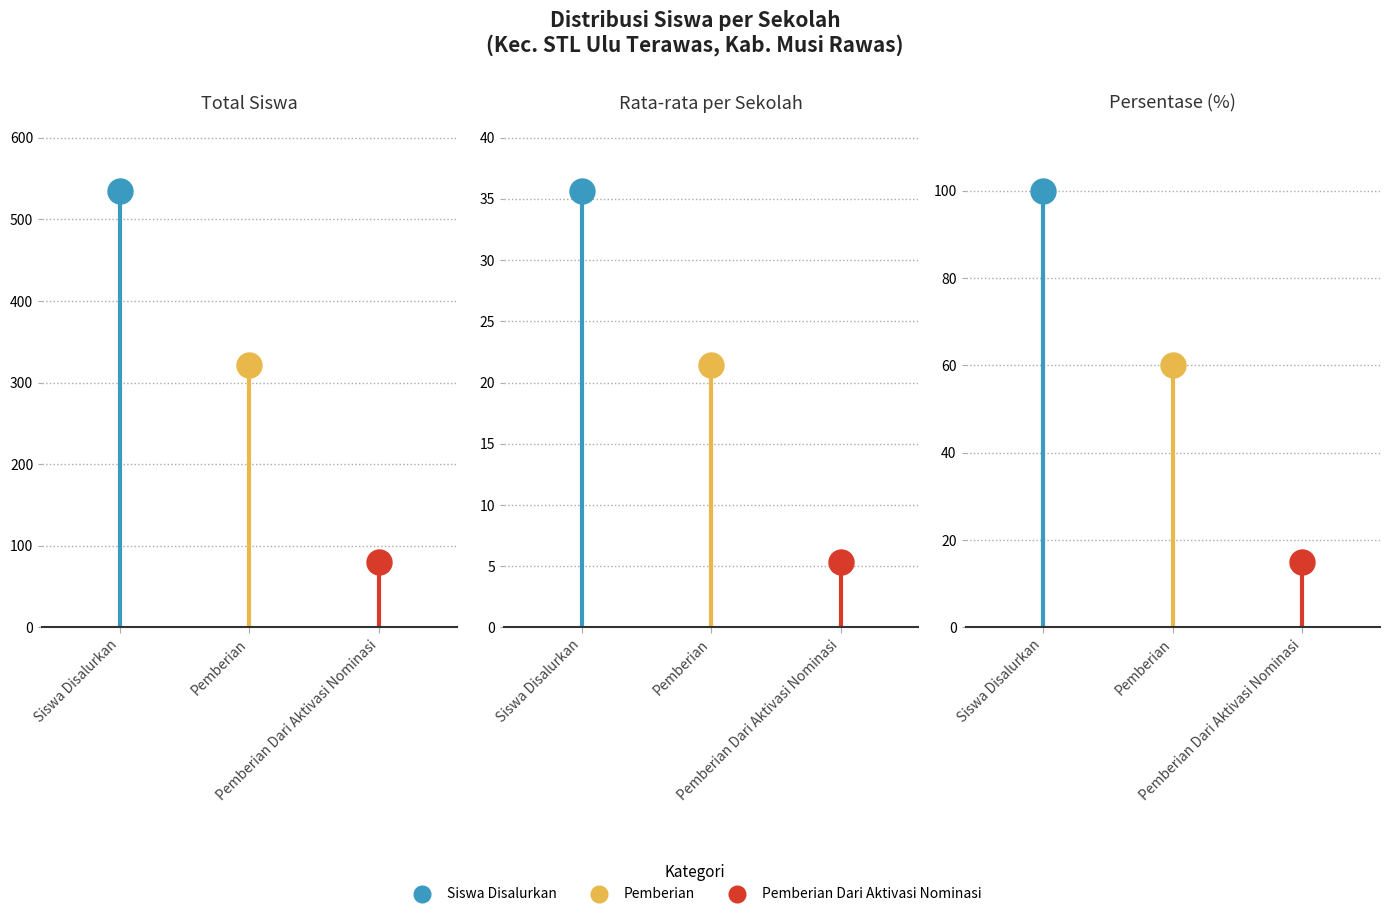

Is the value of Siswa Disalurkan at Pemberian greater than the value of Pemberian Dari Aktivasi Nominasi at Pemberian?

Yes